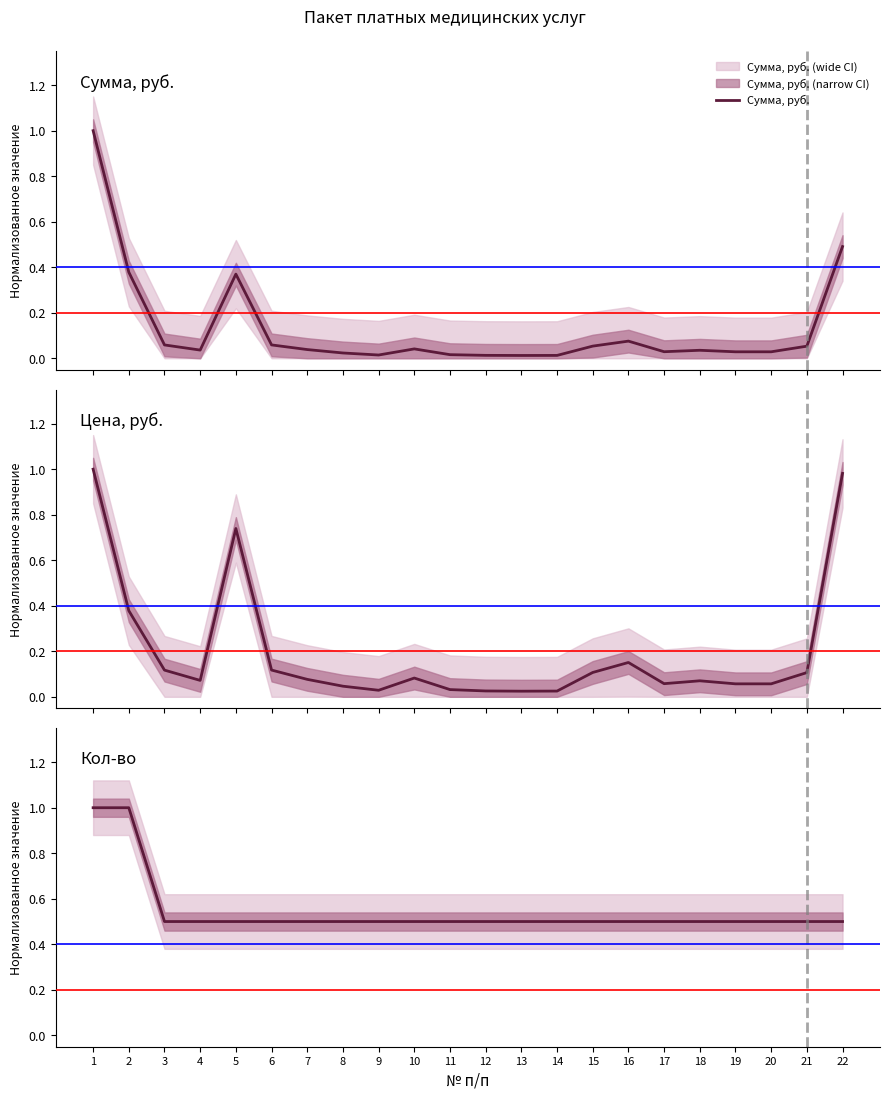

Reading right to left, list all the values displayed in this chart.

Сумма, руб.: 0.5	0.1	0.0	0.0	0.0	0.0	0.1	0.1	0.0	0.0	0.0	0.0	0.0	0.0	0.0	0.0	0.1	0.4	0.0	0.1	0.4	1.0
Цена, руб.: 1.0	0.1	0.1	0.1	0.1	0.1	0.2	0.1	0.0	0.0	0.0	0.0	0.1	0.0	0.0	0.1	0.1	0.7	0.1	0.1	0.4	1.0
Кол-во: 0.5	0.5	0.5	0.5	0.5	0.5	0.5	0.5	0.5	0.5	0.5	0.5	0.5	0.5	0.5	0.5	0.5	0.5	0.5	0.5	1.0	1.0